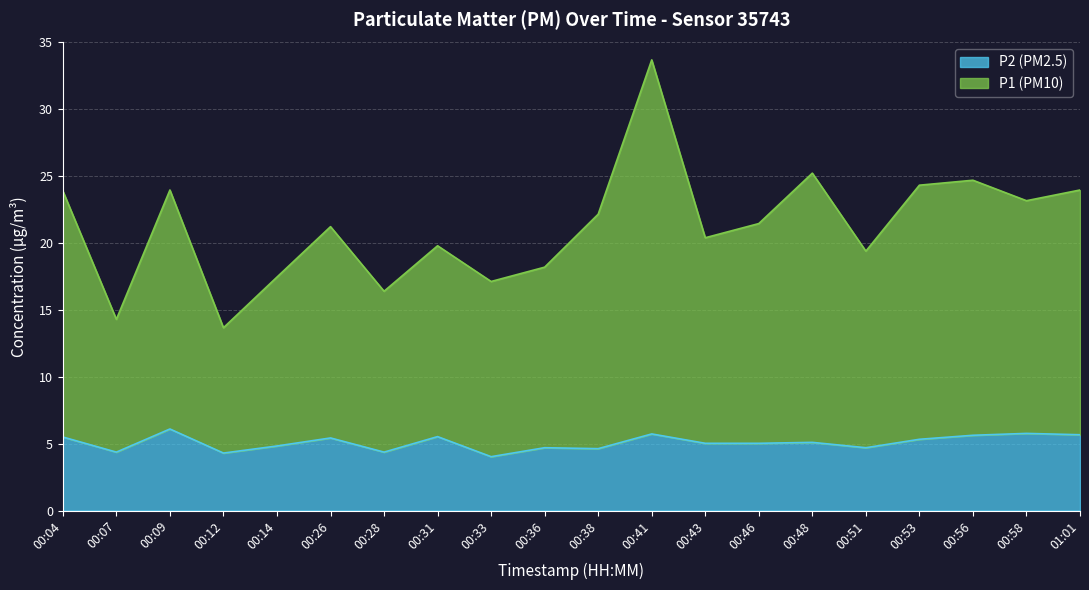

Which category has the lowest value across all series?

00:33